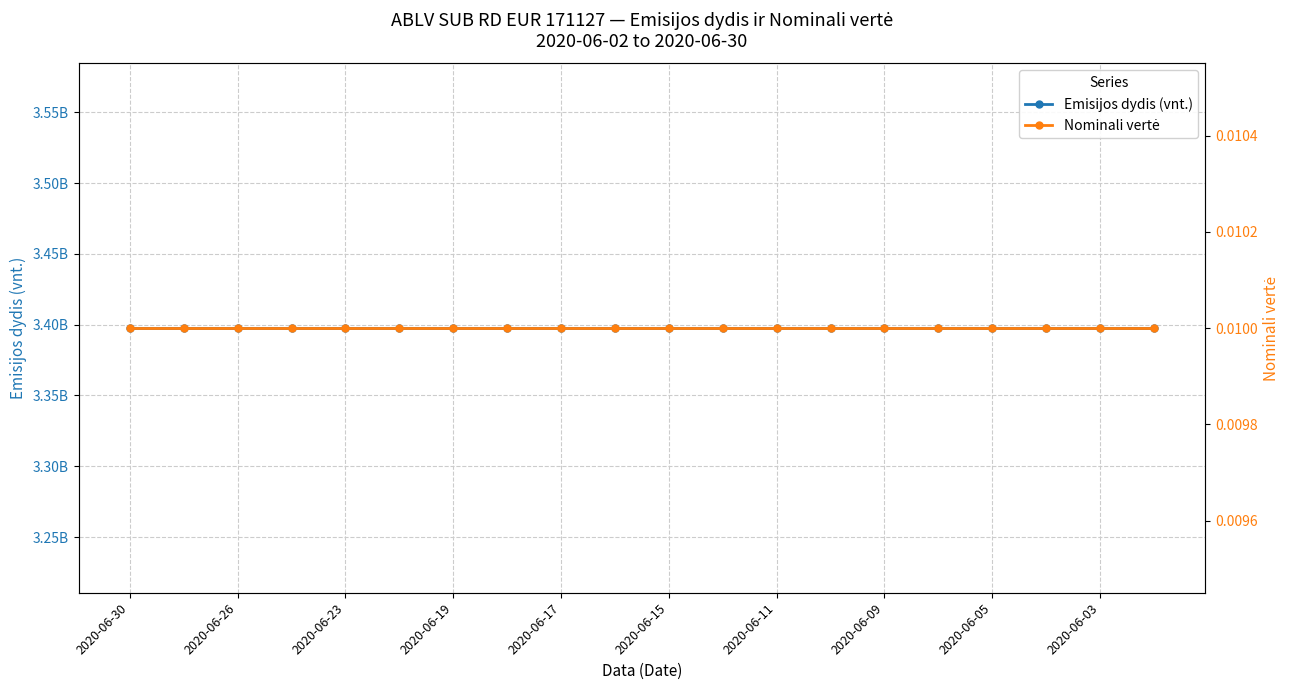

What is the lowest value of the Emisijos dydis (vnt.) series?

3397600000.0